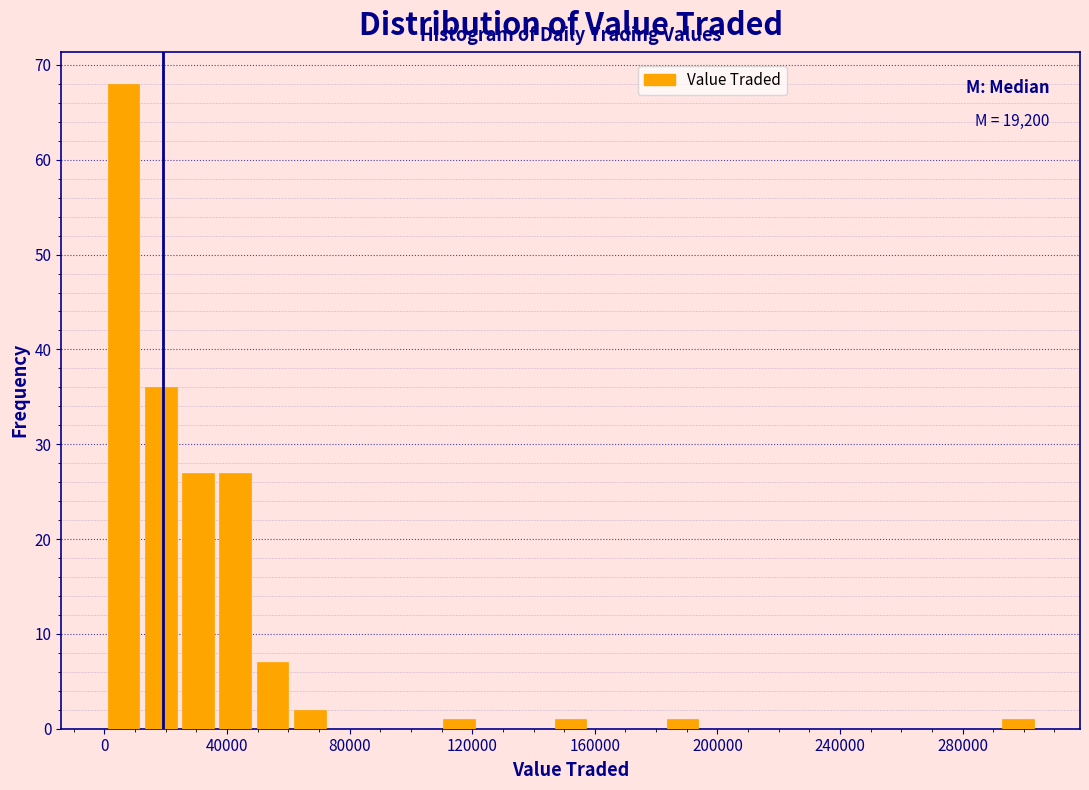

Around what value on the x-axis is the tallest bar? Give the approximate position of its centre, as read against the axis.

5000